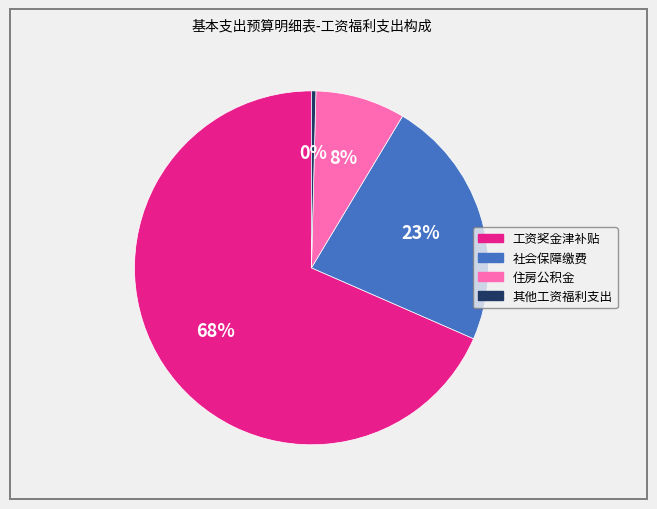

What percentage is the 社会保障缴费 slice, to the nearest percent?

23%